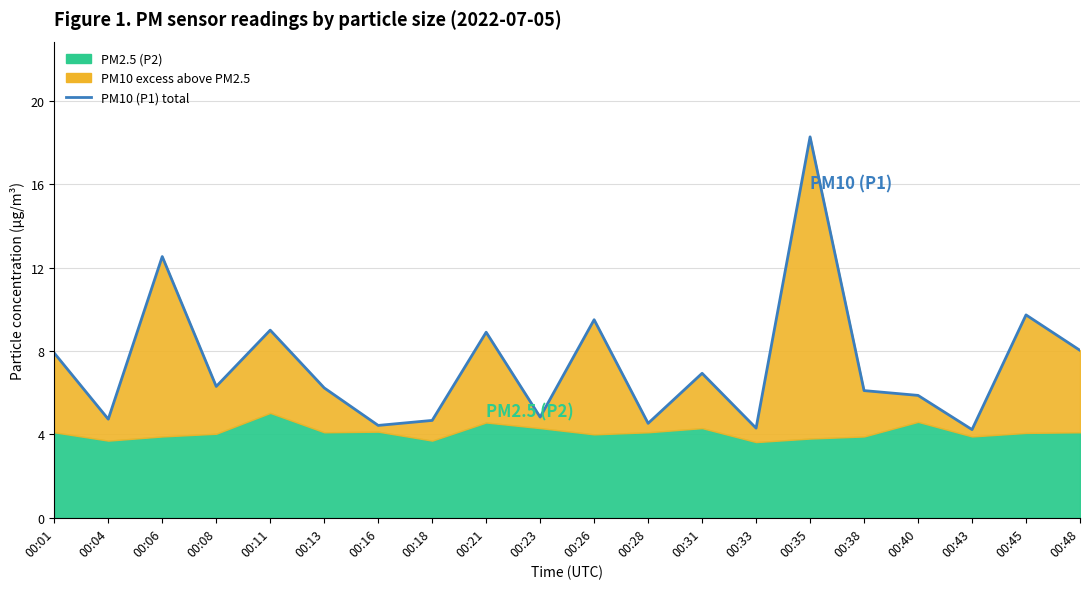

Reading left to right, what are all the values shown in this chart?

00:01=7.9	00:04=4.7	00:06=12.5	00:08=6.3	00:11=9.0	00:13=6.2	00:16=4.4	00:18=4.7	00:21=8.9	00:23=4.8	00:26=9.5	00:28=4.5	00:31=6.9	00:33=4.3	00:35=18.3	00:38=6.1	00:40=5.9	00:43=4.2	00:45=9.7	00:48=8.0